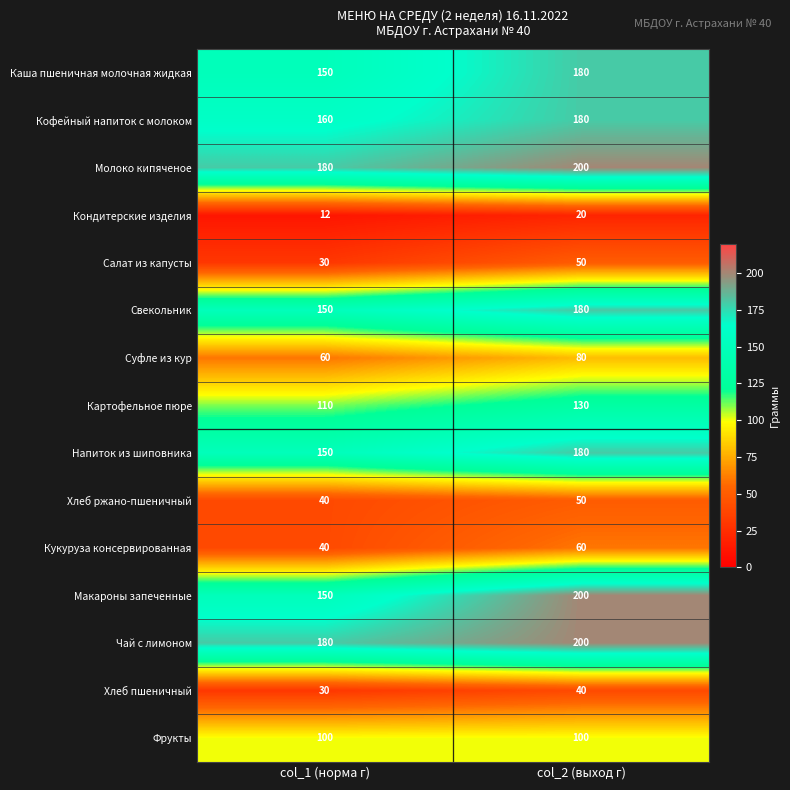

Count the number of categories in the chart.

2